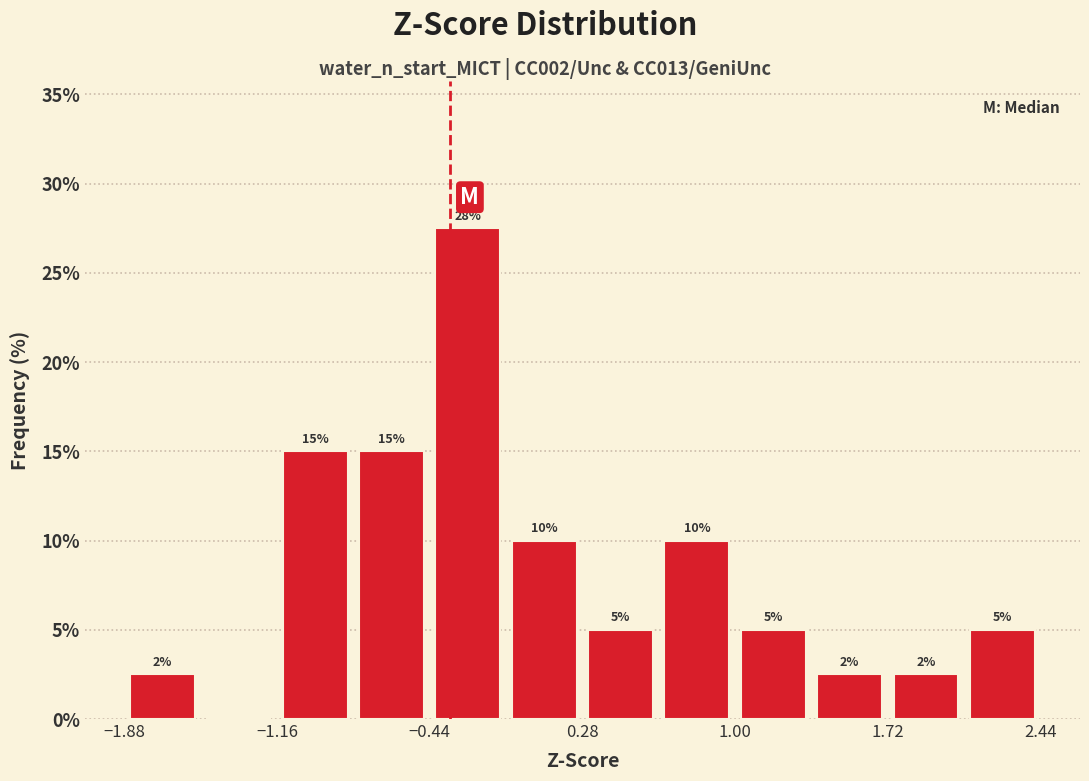

Around what value on the x-axis is the tallest bar? Give the approximate position of its centre, as read against the axis.

-0.3